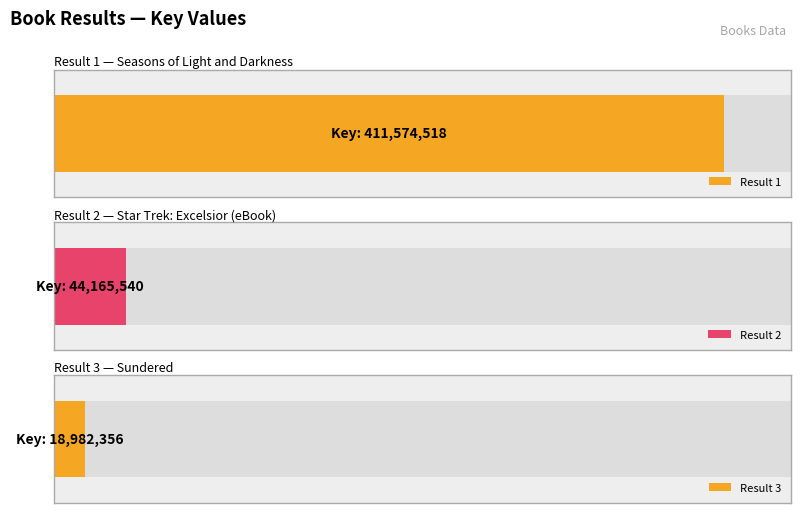

What is the value of the 1st bar from the left?

411574518